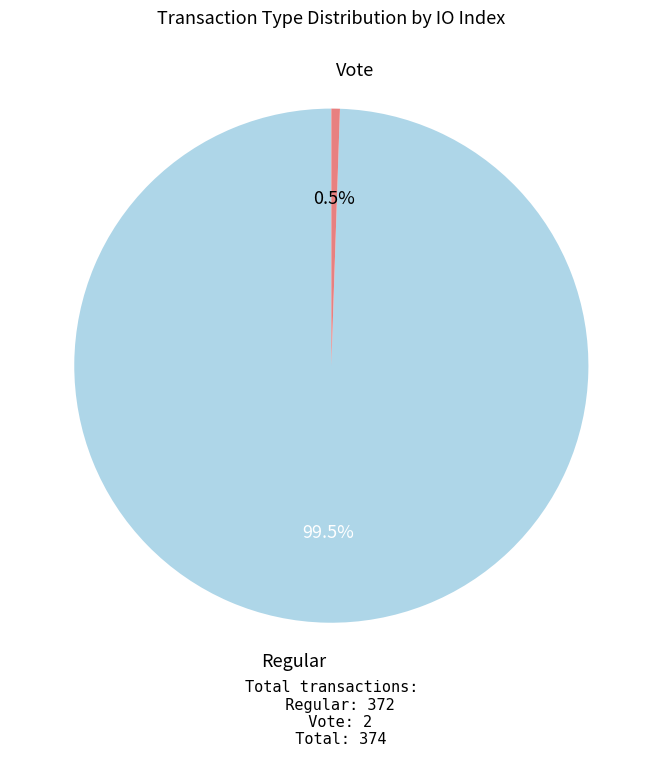

Rank the categories by value from highest to lowest.

Regular, Vote